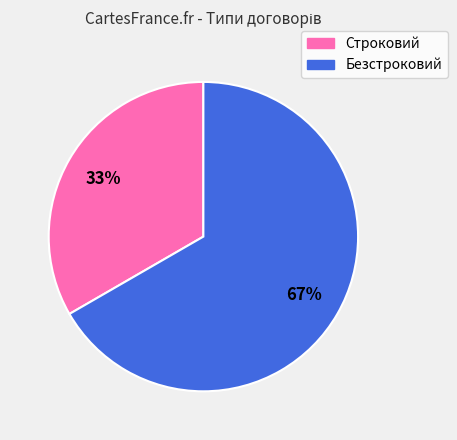

Is there any slice that represents more than half of the pie?

Yes